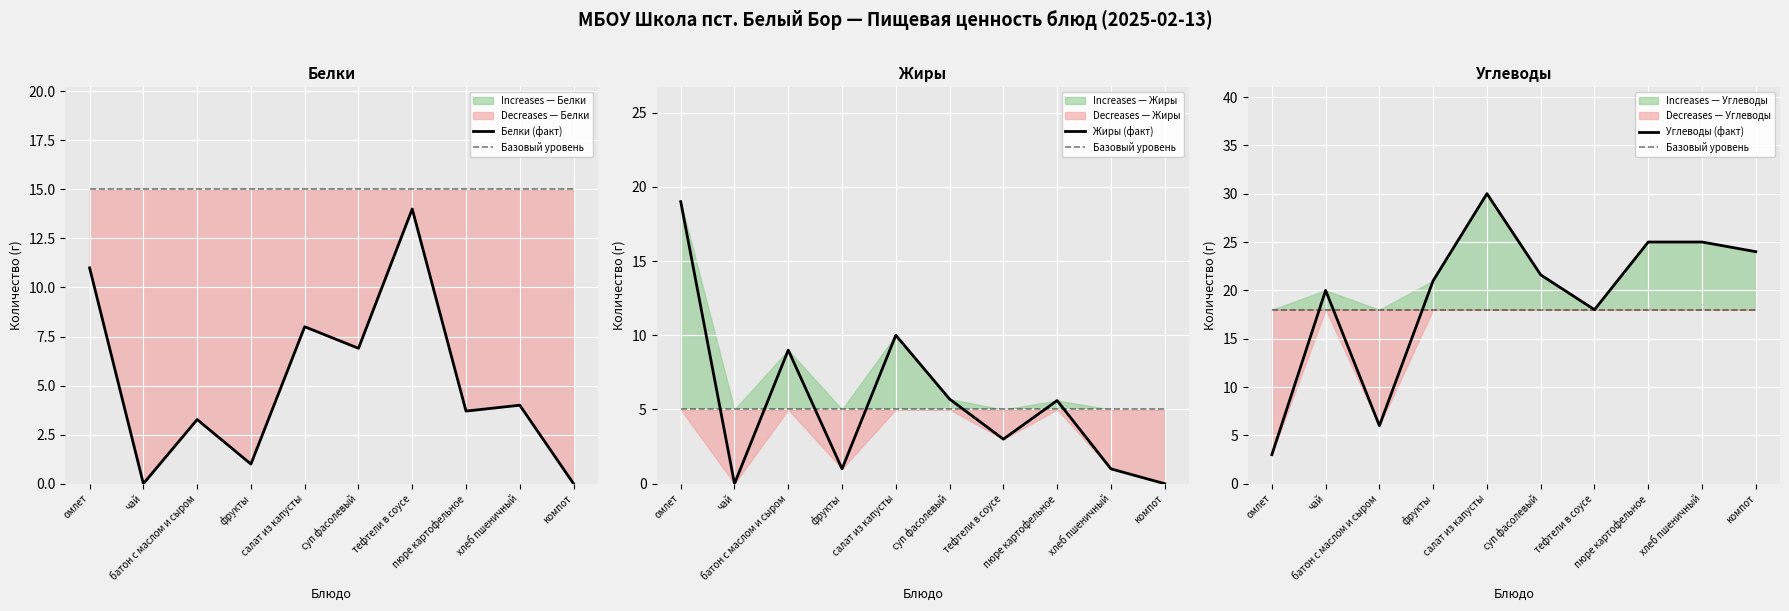

Which series ends up on top after the final intersection of Жиры (факт) and Углеводы (факт)?

Углеводы (факт)